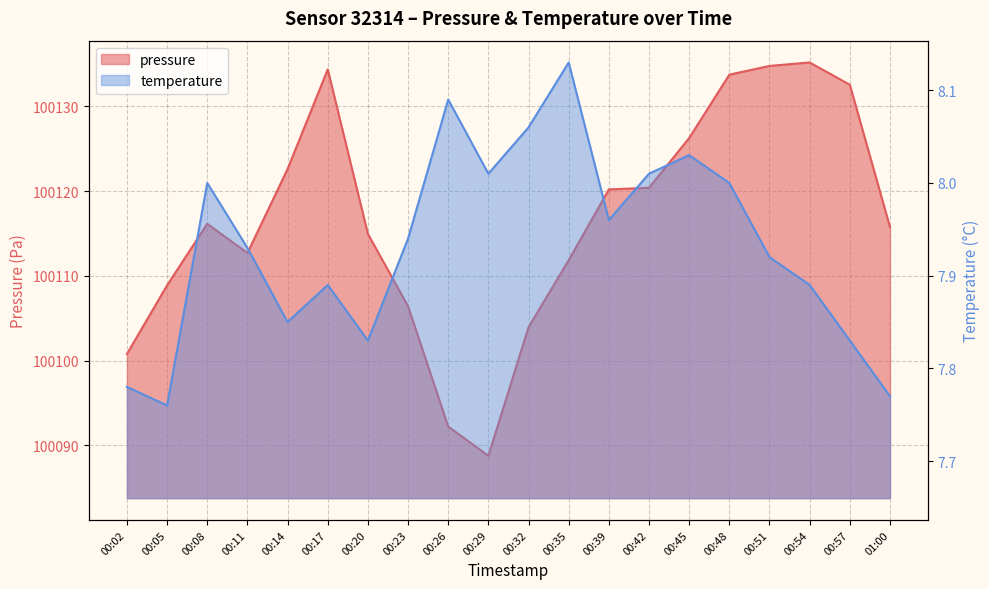

At 00:05, list the series in order from smallest to largest.

temperature, pressure